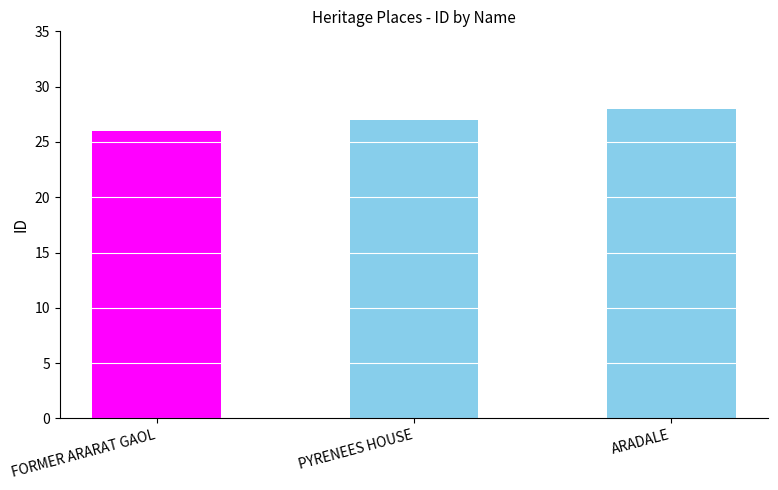

What is the ratio of the value at PYRENEES HOUSE to the value at ARADALE?

1.0